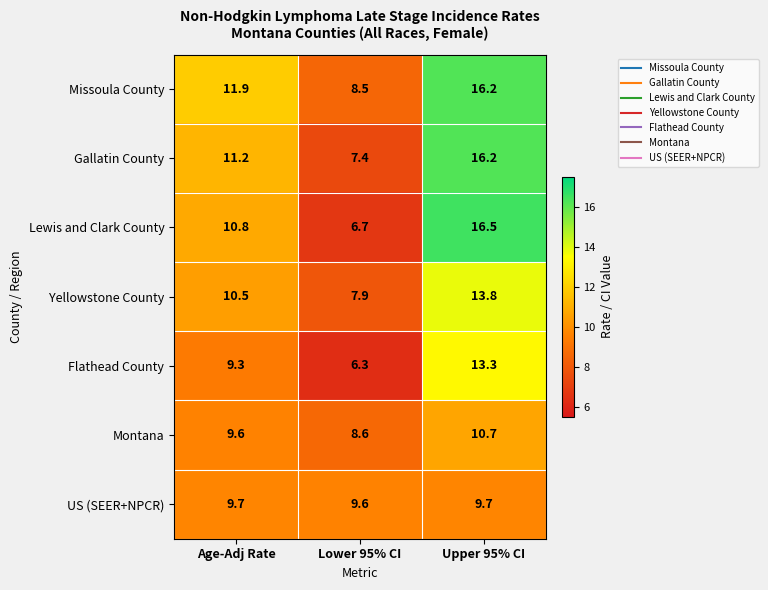

Count the number of categories in the chart.

3